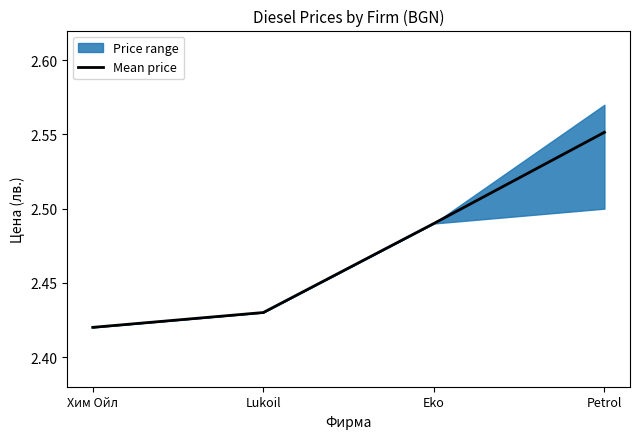

Reading right to left, list all the values displayed in this chart.

Petrol=2.6	Eko=2.5	Lukoil=2.4	Хим Ойл=2.4